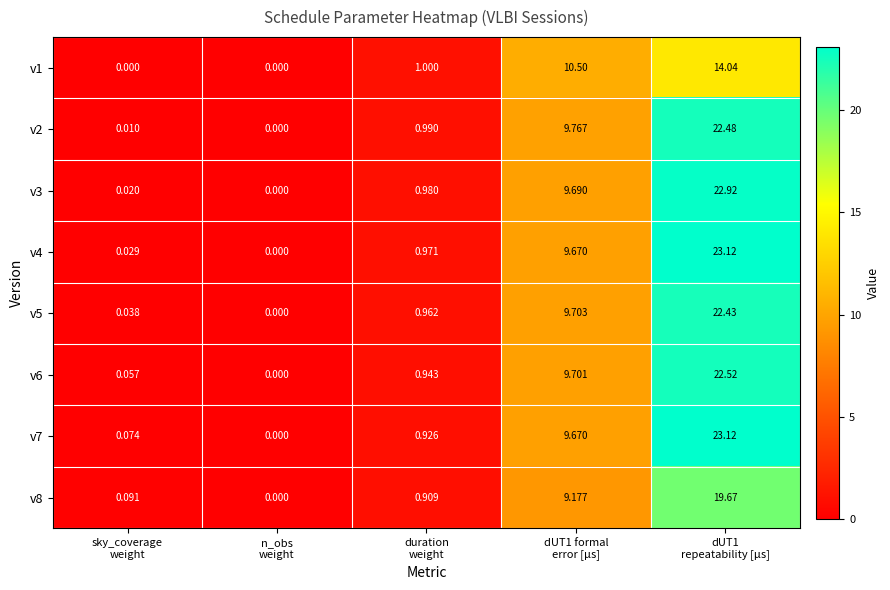

What is the maximum value shown in the chart?

23.1